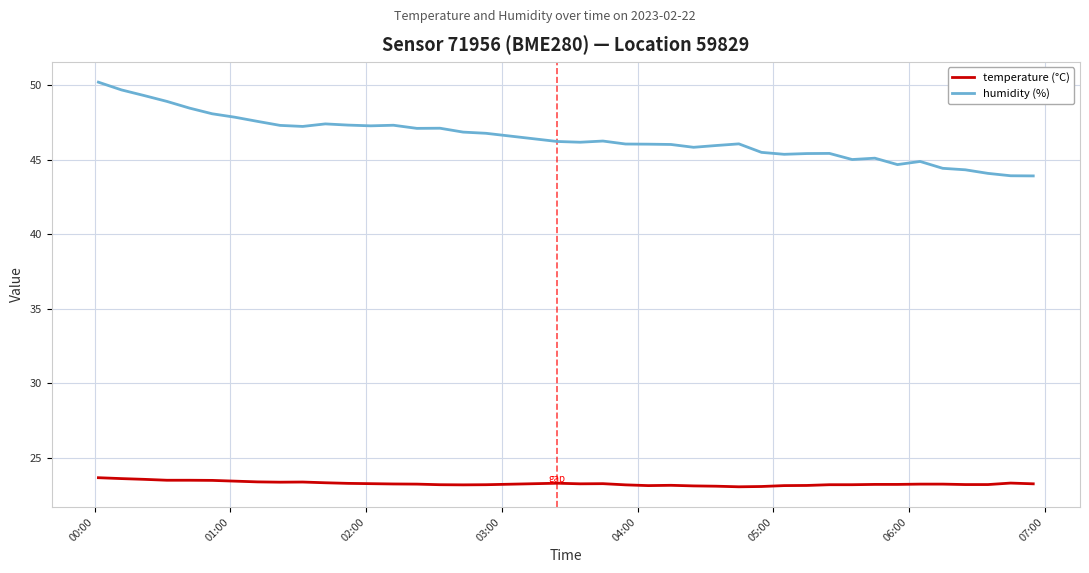

True or false: temperature (°C) and humidity (%) intersect in this chart.

False